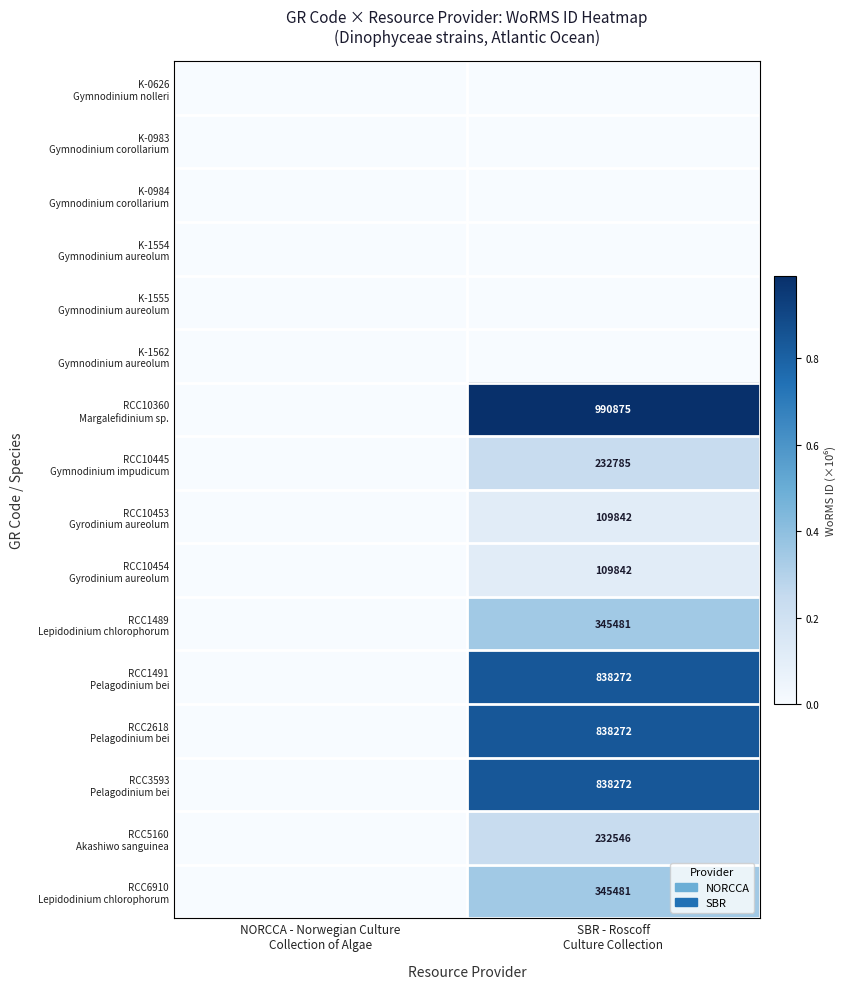

At how many categories does at least one series exceed 0?

1